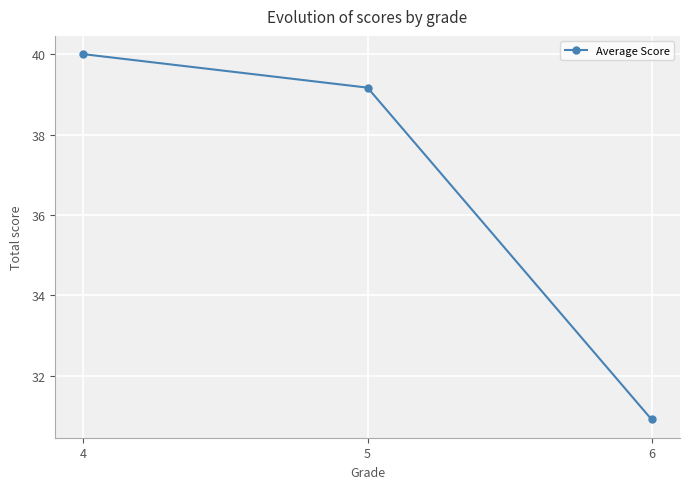

What is the difference between the values at 5 and 4?

0.8